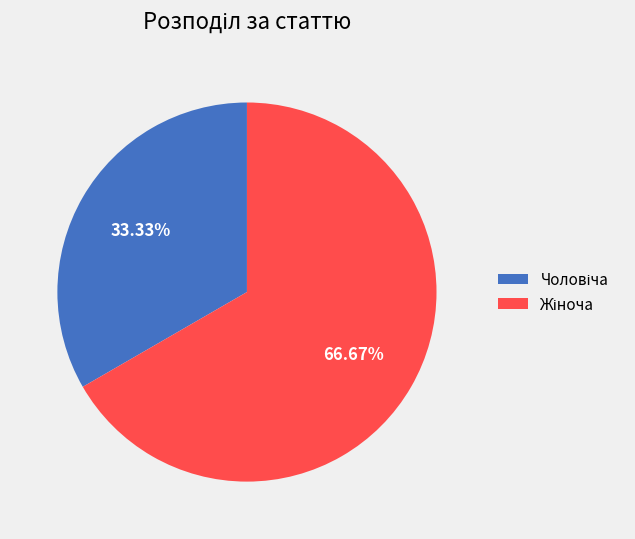

Is there a majority slice in this chart?

Yes